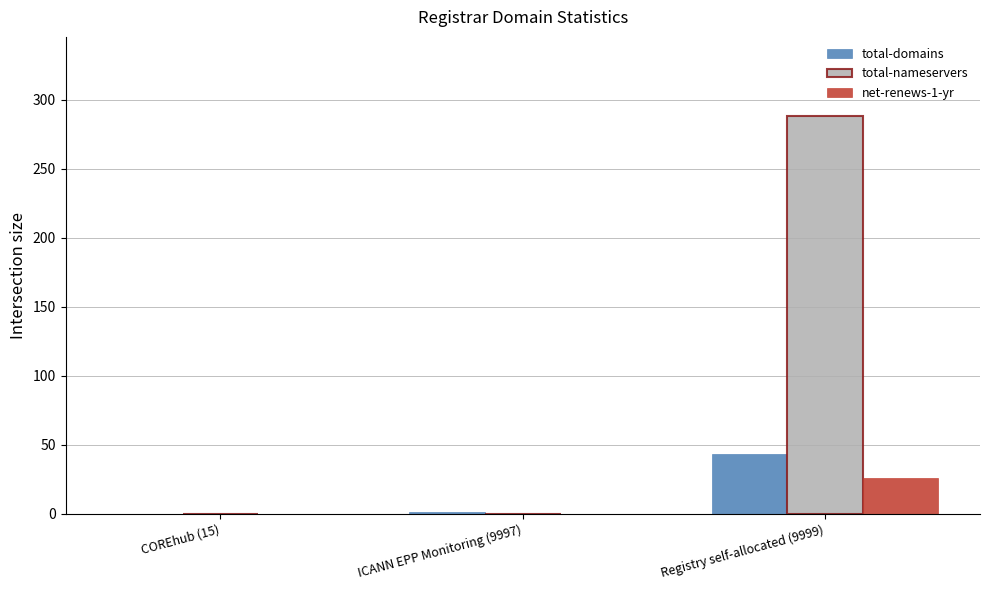

What is the sum of all total-domains values?

44